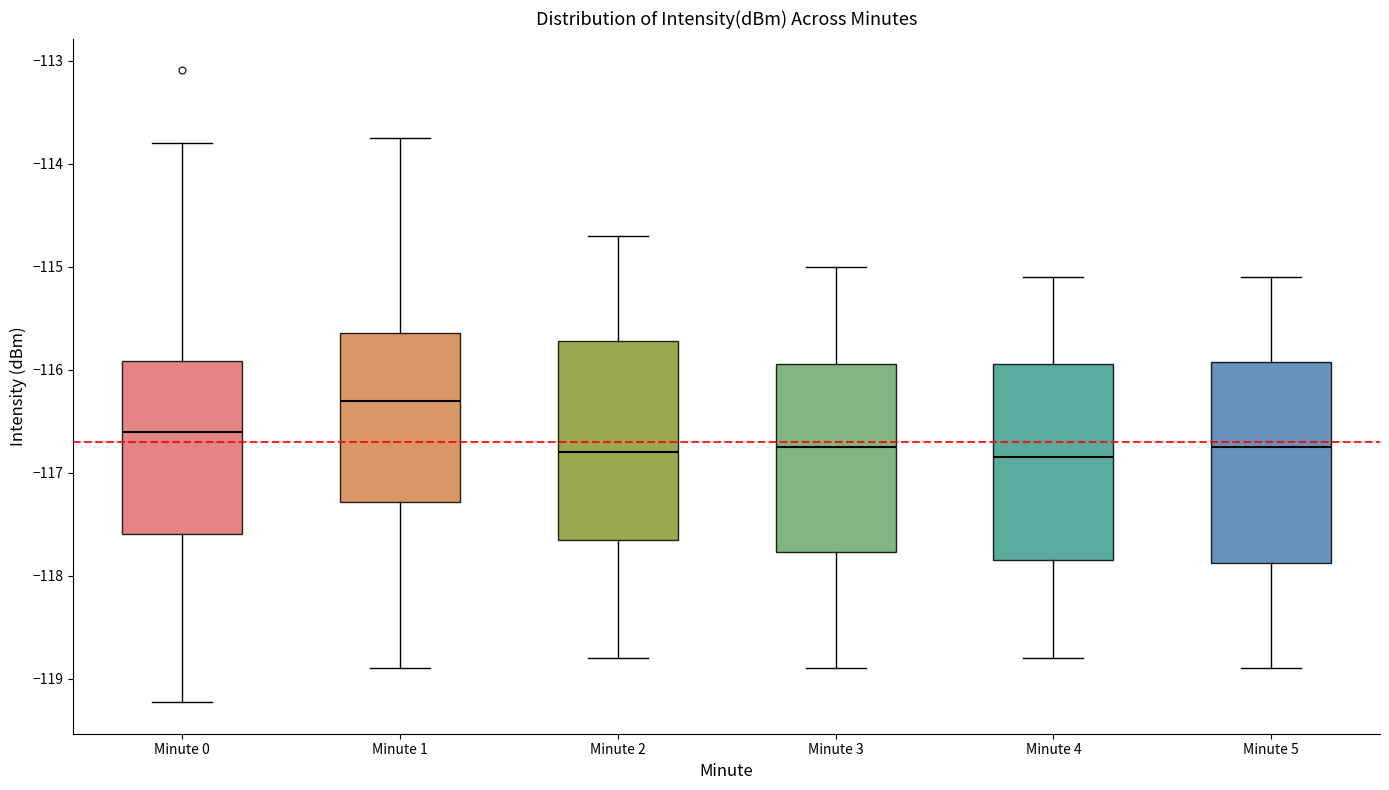

Reading left to right, transcribe this box plot: for each box, give where its median line is, the range the box spans, and where its two whiskers end, as read against the y-axis. The values are not printed on the chart, so give them approximately, as read against the axis.

Minute 0: median -116.6, box -117.6 to -115.9, whiskers -119.2 to -113.8
Minute 1: median -116.3, box -117.3 to -115.6, whiskers -118.9 to -113.8
Minute 2: median -116.8, box -117.6 to -115.7, whiskers -118.8 to -114.7
Minute 3: median -116.7, box -117.8 to -115.9, whiskers -118.9 to -115.0
Minute 4: median -116.8, box -117.8 to -115.9, whiskers -118.8 to -115.1
Minute 5: median -116.7, box -117.9 to -115.9, whiskers -118.9 to -115.1